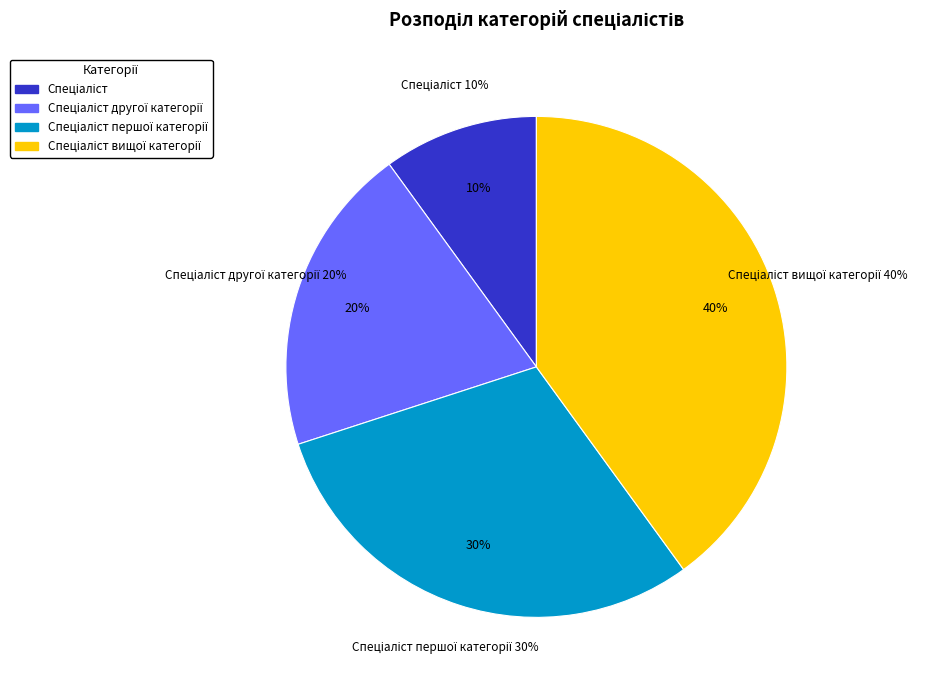

To the nearest percent, what portion does Спеціаліст represent?

10%